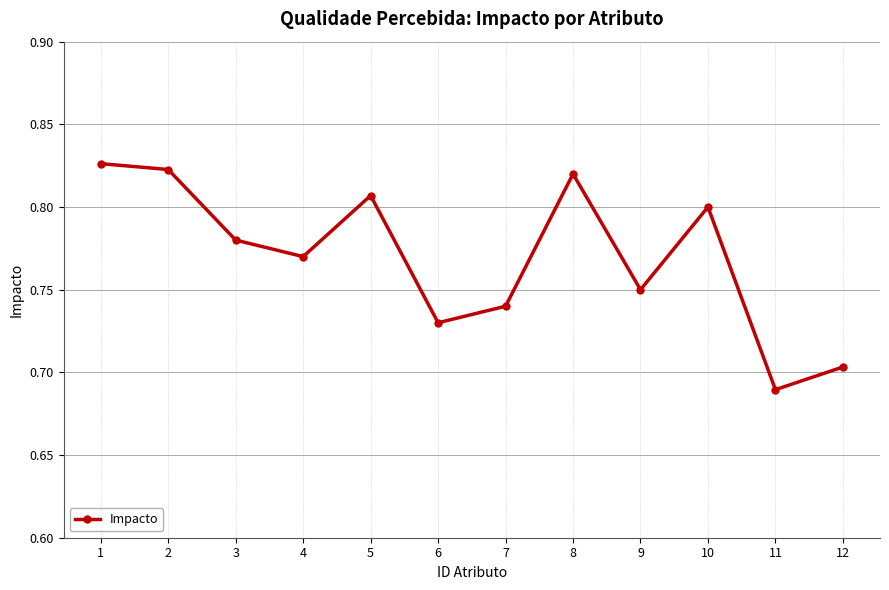

Where is the first local maximum?

5